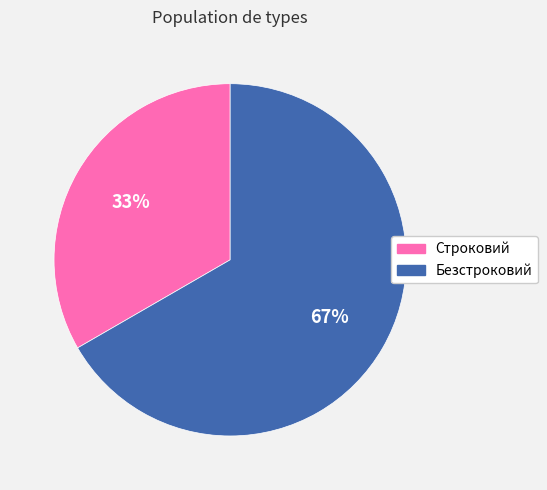

Is there any slice that represents more than half of the pie?

Yes